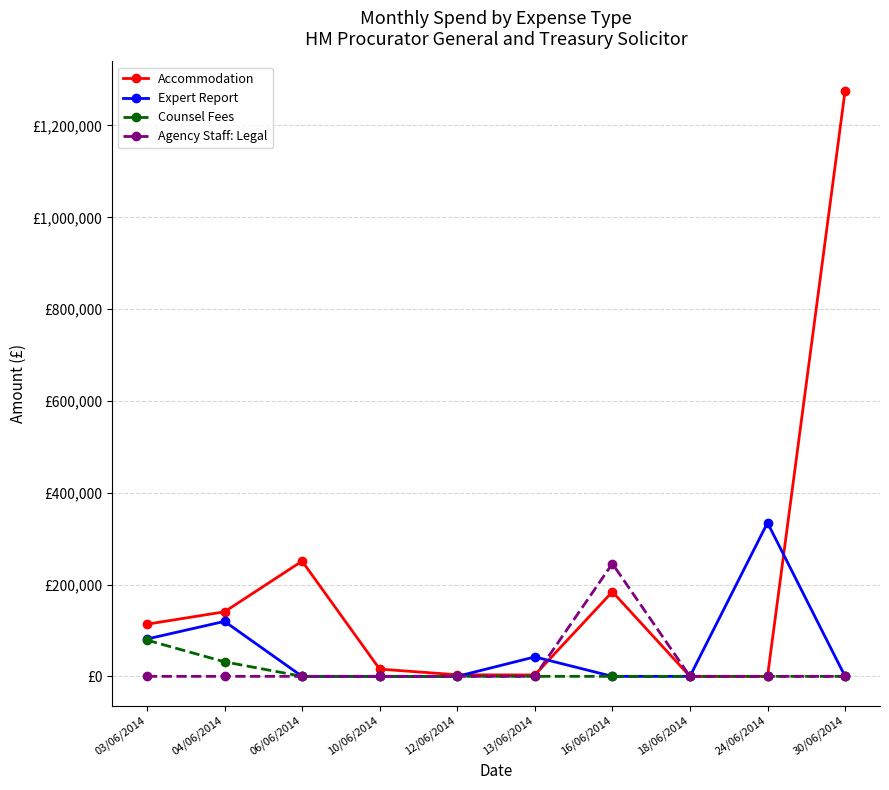

What are all the series names shown in the legend?

Accommodation, Expert Report, Counsel Fees, Agency Staff: Legal